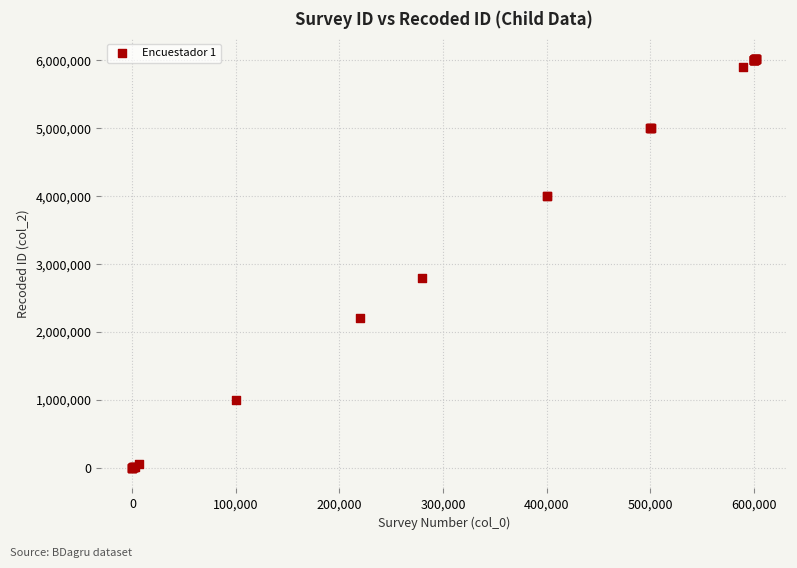

What Y value in the scatter plot is closest to 3011016?

2801021